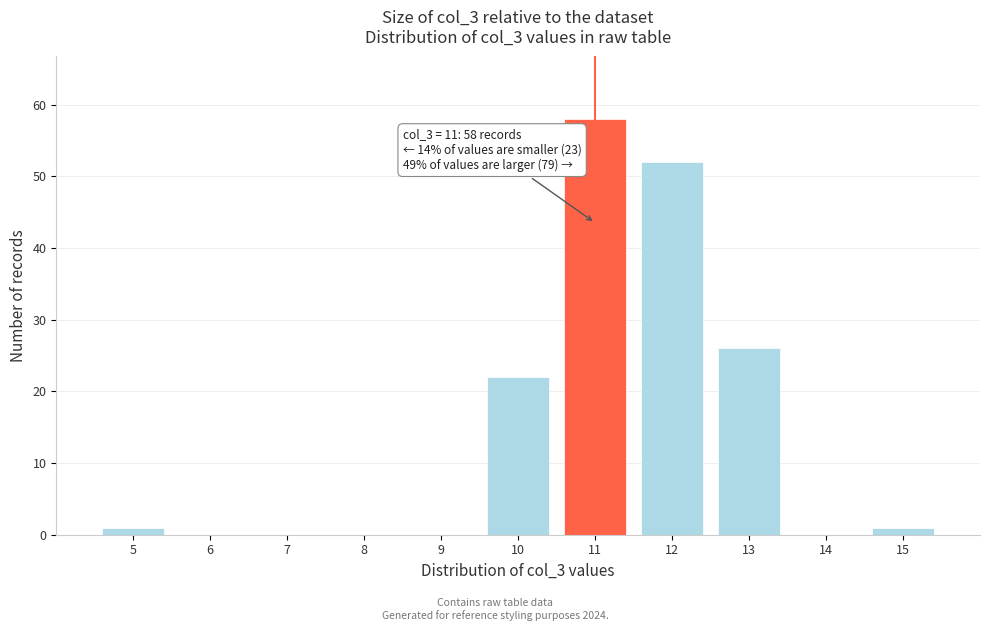

Reading right to left, transcribe all the data shown in this chart.

15=1	14=0	13=26	12=52	11=58	10=22	9=0	8=0	7=0	6=0	5=1